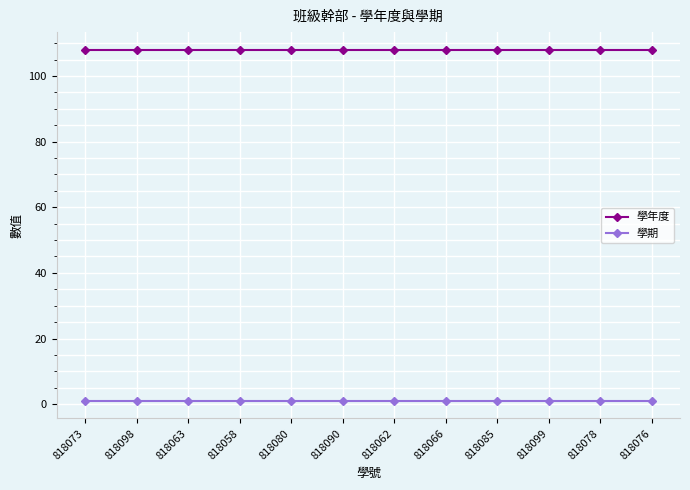

Is it true that 學年度 equals 108 at 818076?

True